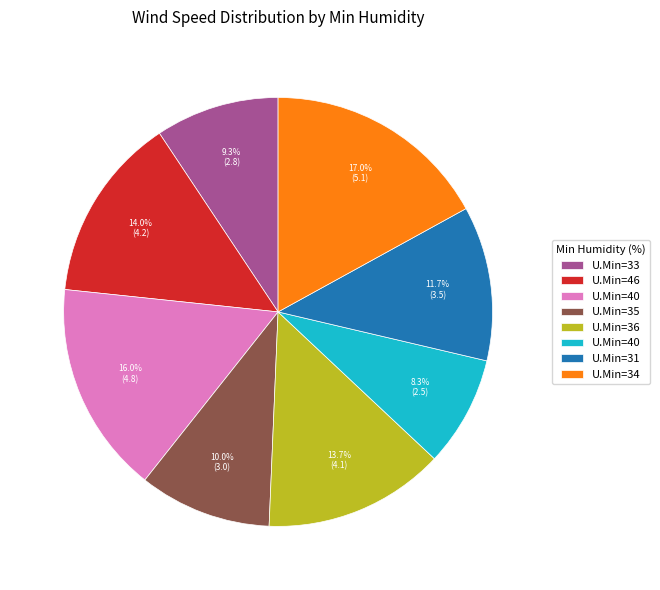

Is there a majority slice in this chart?

No